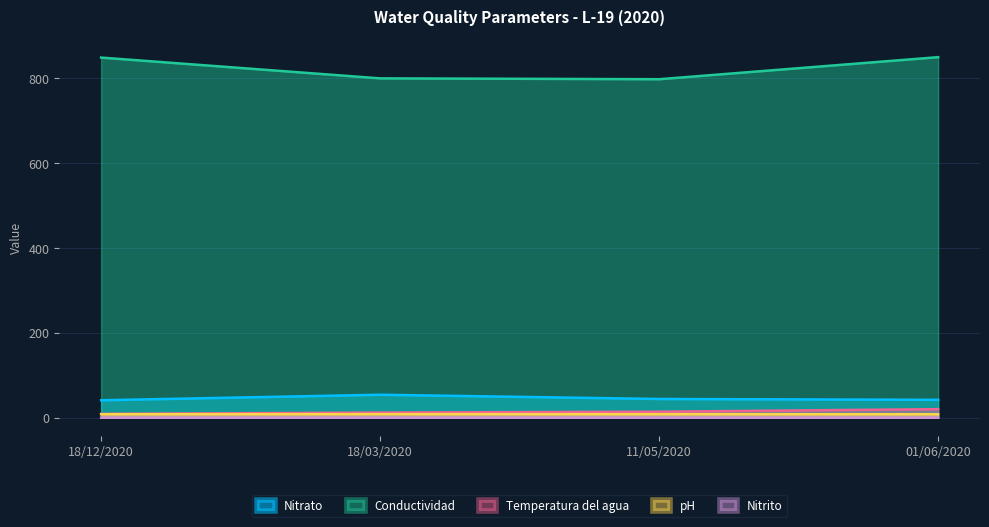

What is the label of the 2nd point from the right?

11/05/2020